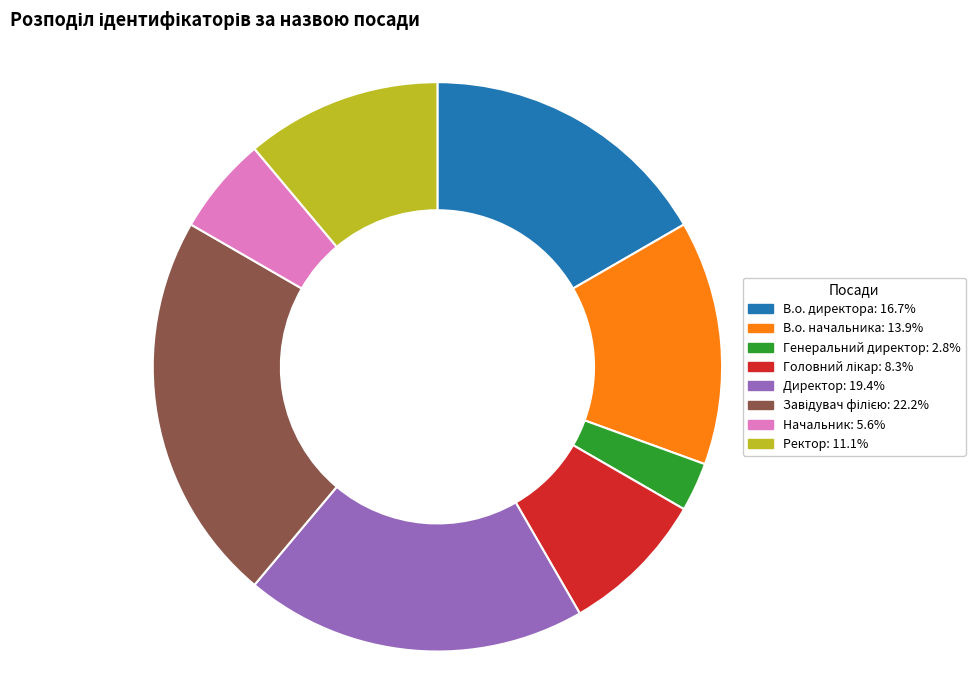

Count the number of slices in the pie.

8